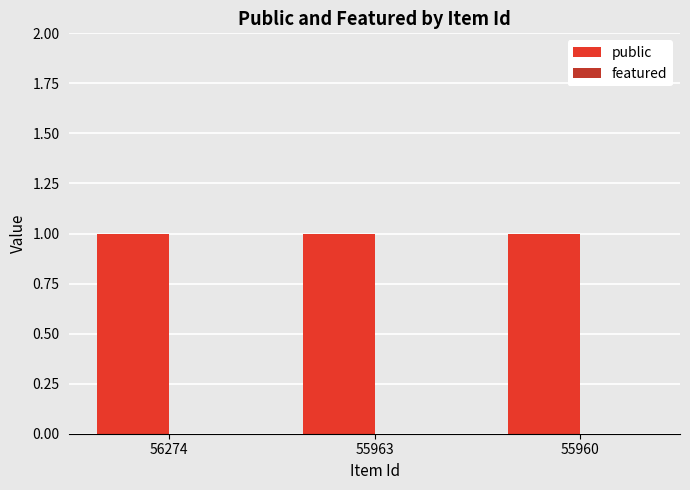

What is the total value across all series at 56274?

1